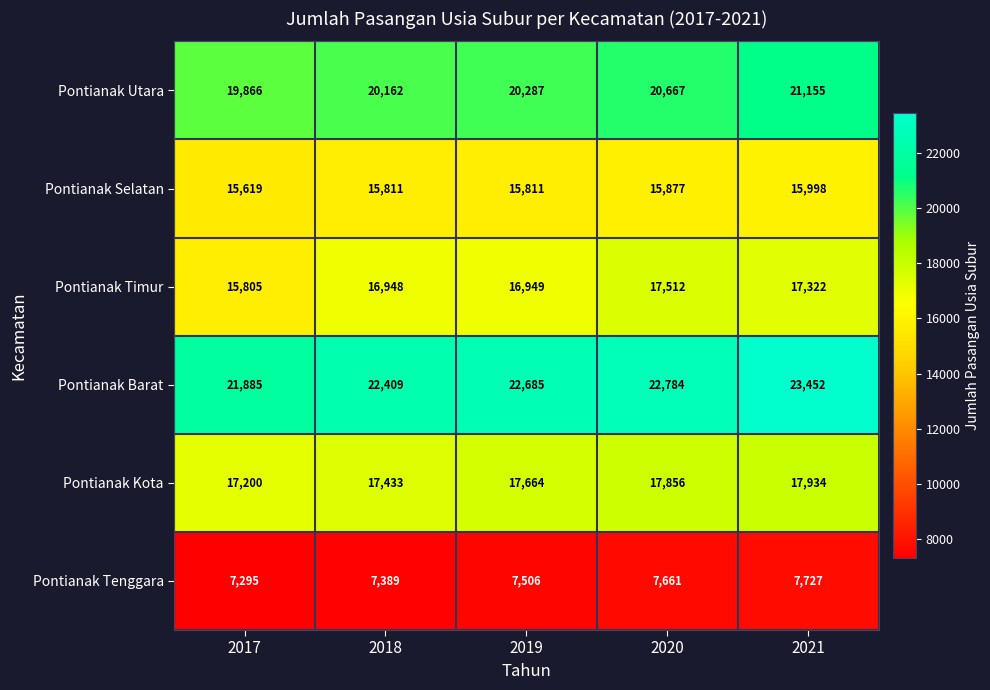

Is it true that Pontianak Barat equals 30587 at 2018?

False